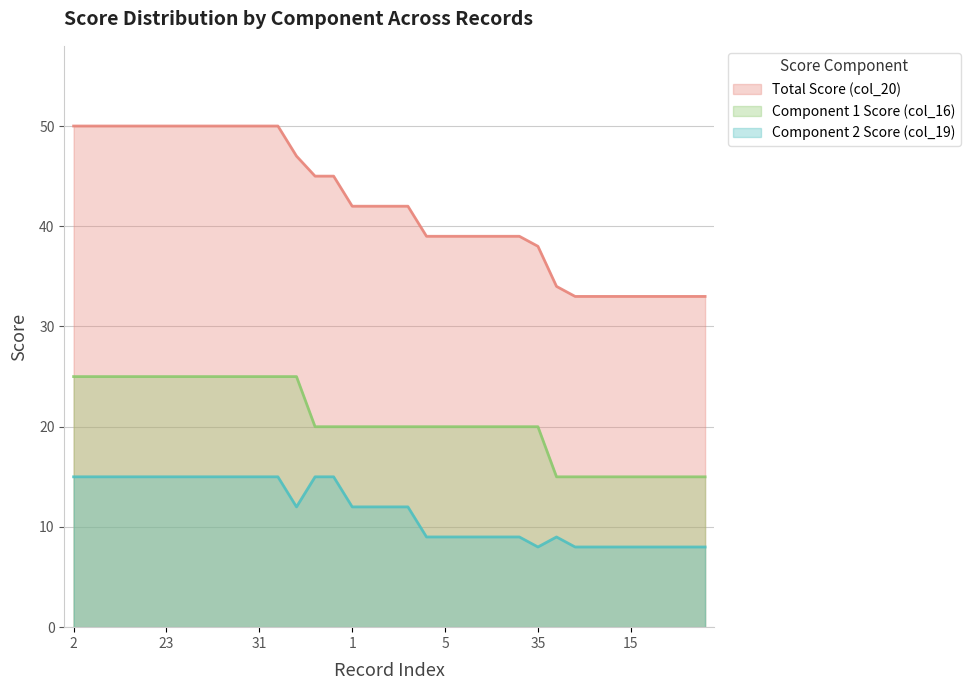

Which category has the highest value in the col_16 series?

2